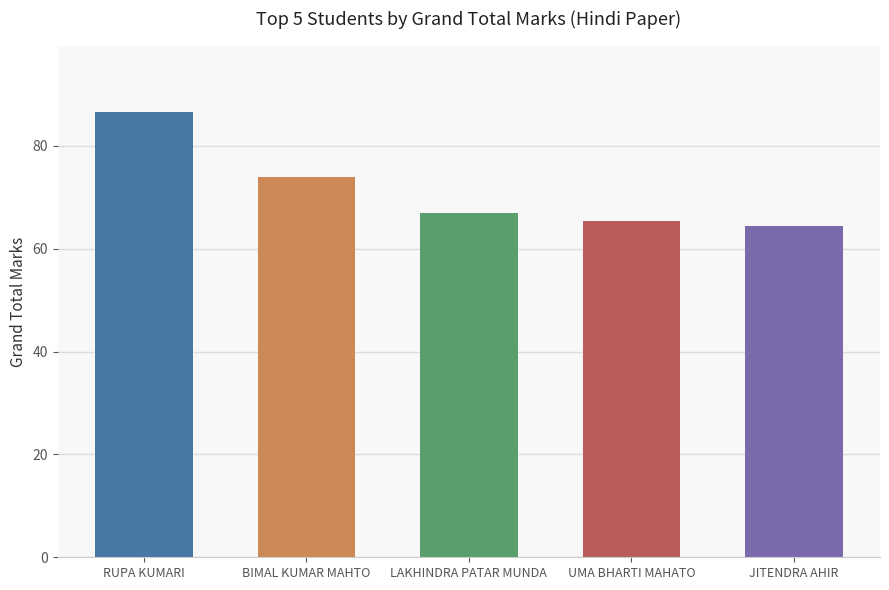

What is the difference between the second highest and second lowest values?

8.7